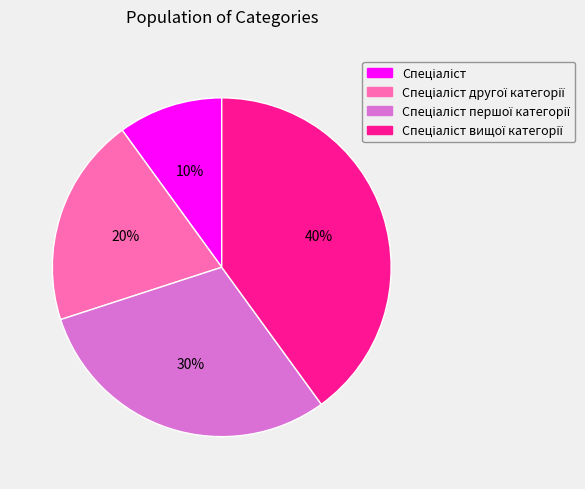

To the nearest percent, what is the average slice percentage?

25%